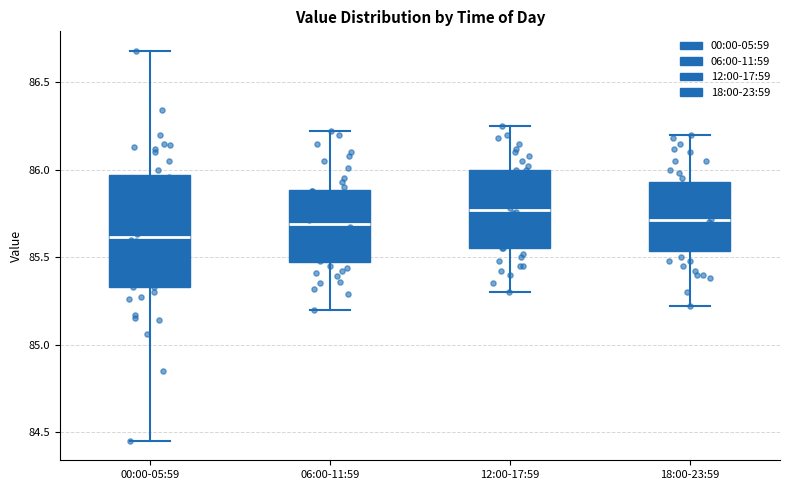

Reading left to right, read every box against the y-axis: the position of its median line, the range the box covers, and the ends of its whiskers. The values are not printed on the chart, so give them approximately, as read against the axis.

00:00-05:59: median 85.60, box 85.35 to 85.95, whiskers 84.45 to 86.70
06:00-11:59: median 85.70, box 85.45 to 85.90, whiskers 85.20 to 86.20
12:00-17:59: median 85.75, box 85.55 to 86.00, whiskers 85.30 to 86.25
18:00-23:59: median 85.70, box 85.55 to 85.95, whiskers 85.20 to 86.20